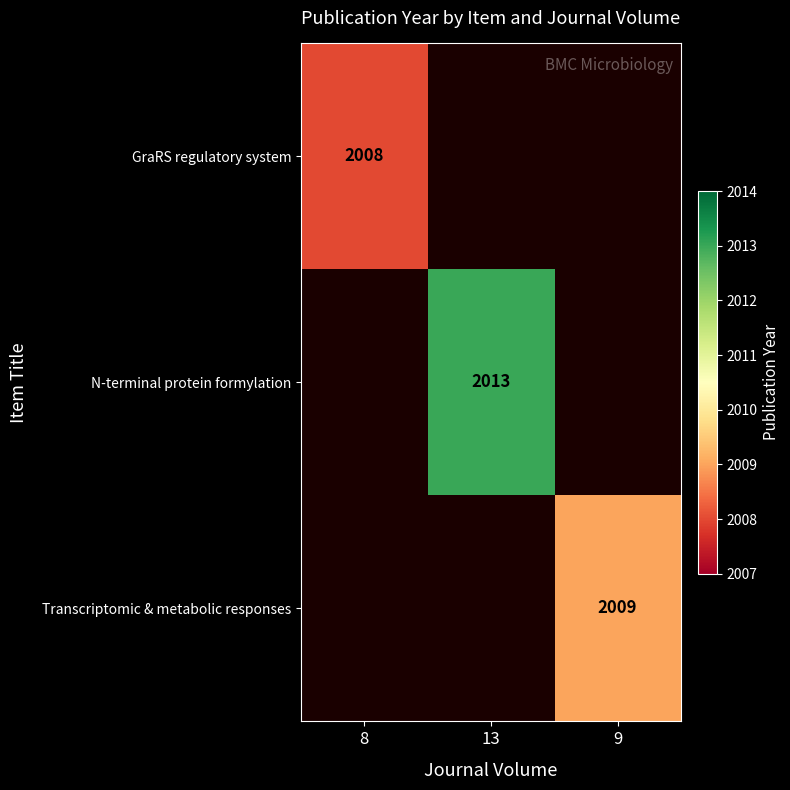

True or false: Transcriptomic & metabolic responses has a value of 3428 at 9.

False